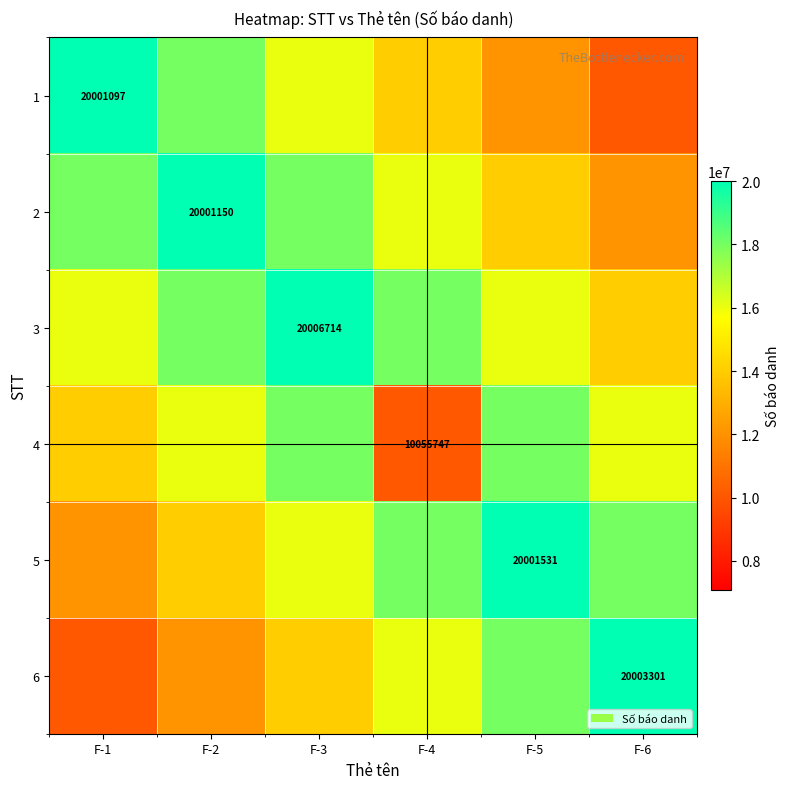

What is the lowest value of the 3 series?

14036133.8